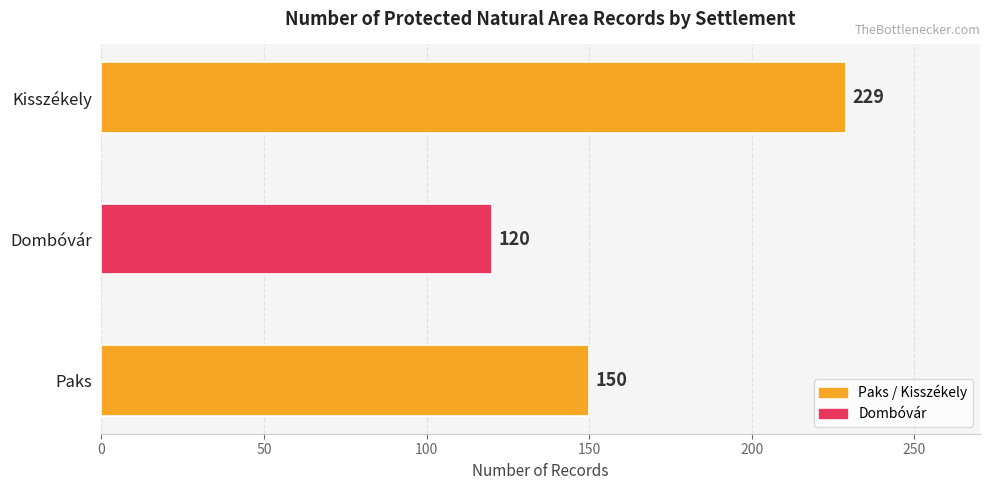

List the labels in order of value, smallest first.

Dombóvár, Paks, Kisszékely